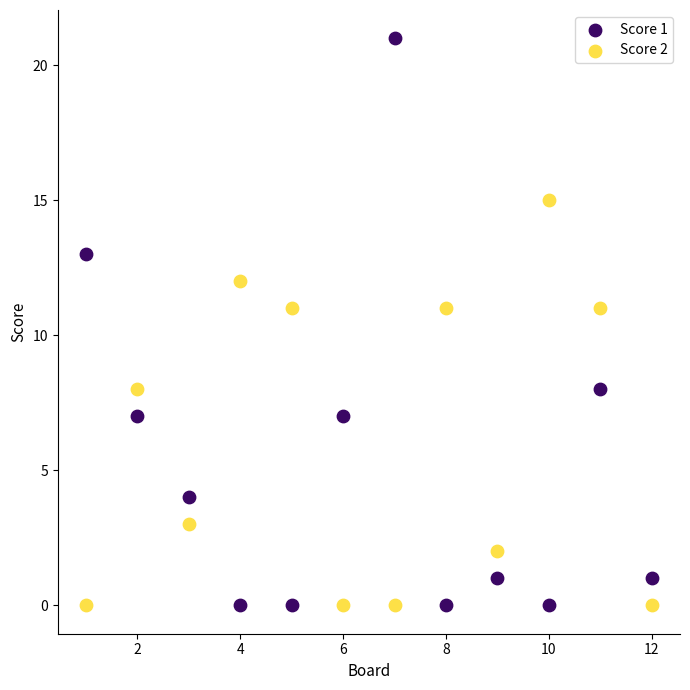

Which series has the widest spread of Y values?

Score 1